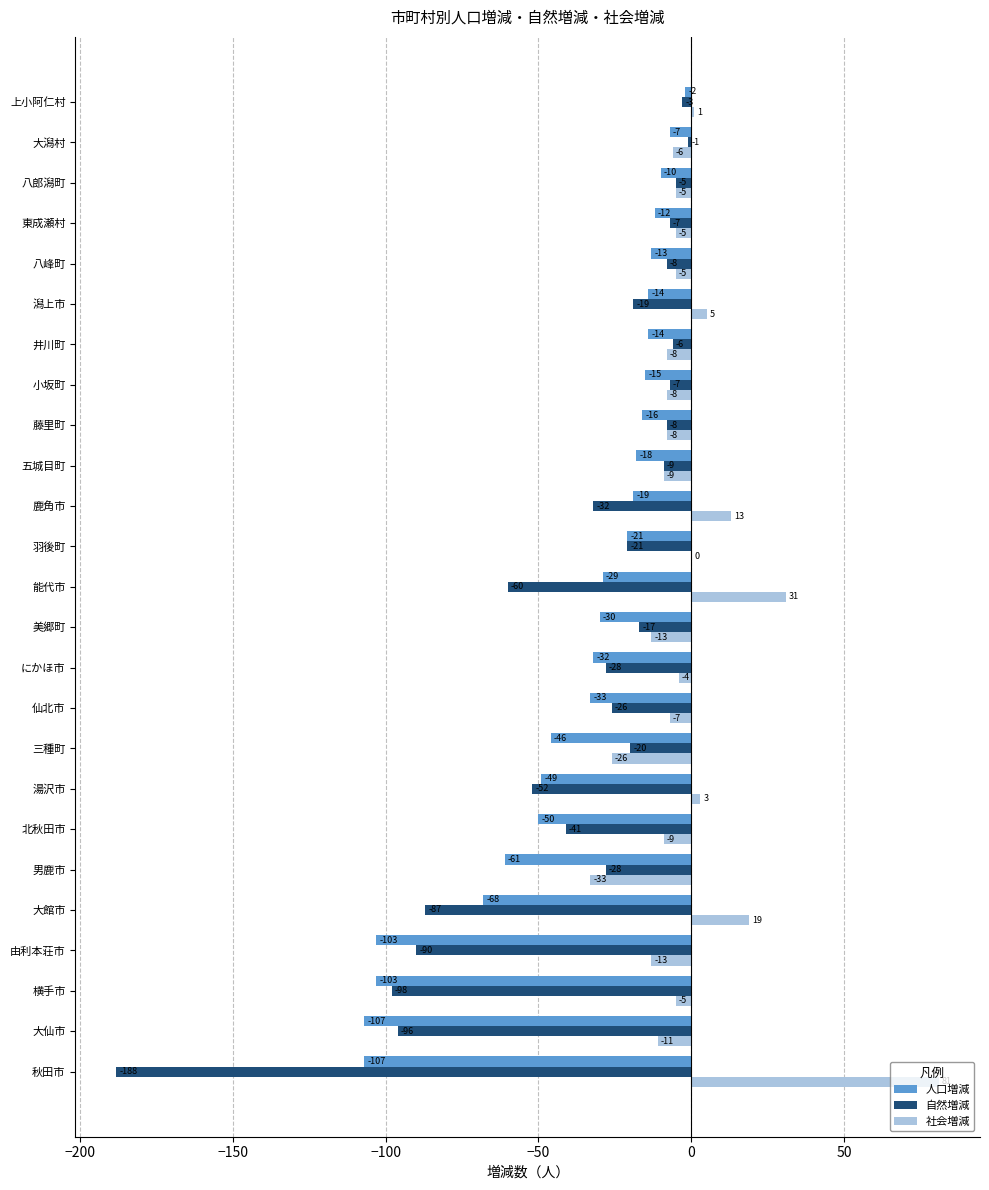

Which category has the highest value in the 社会増減 series?

秋田市